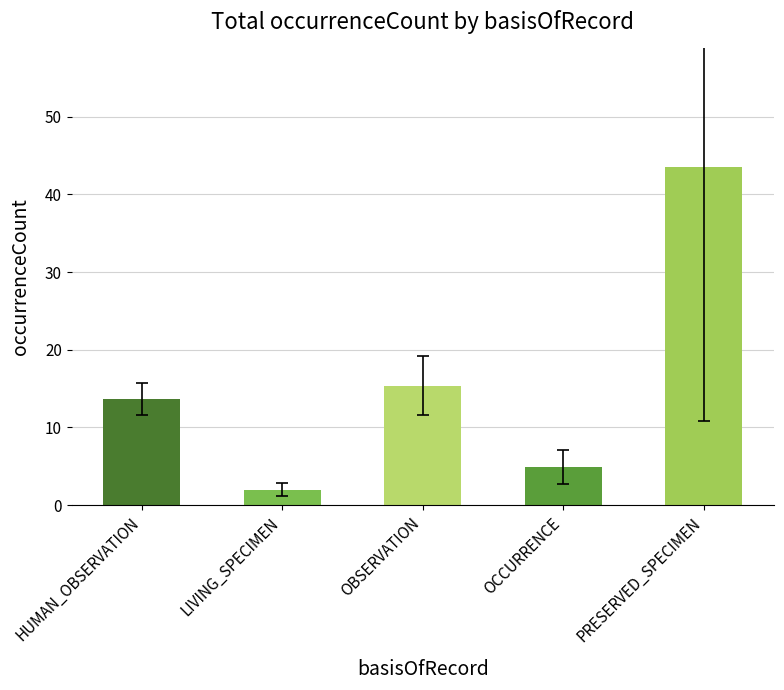

Count the number of data series in this chart.

1